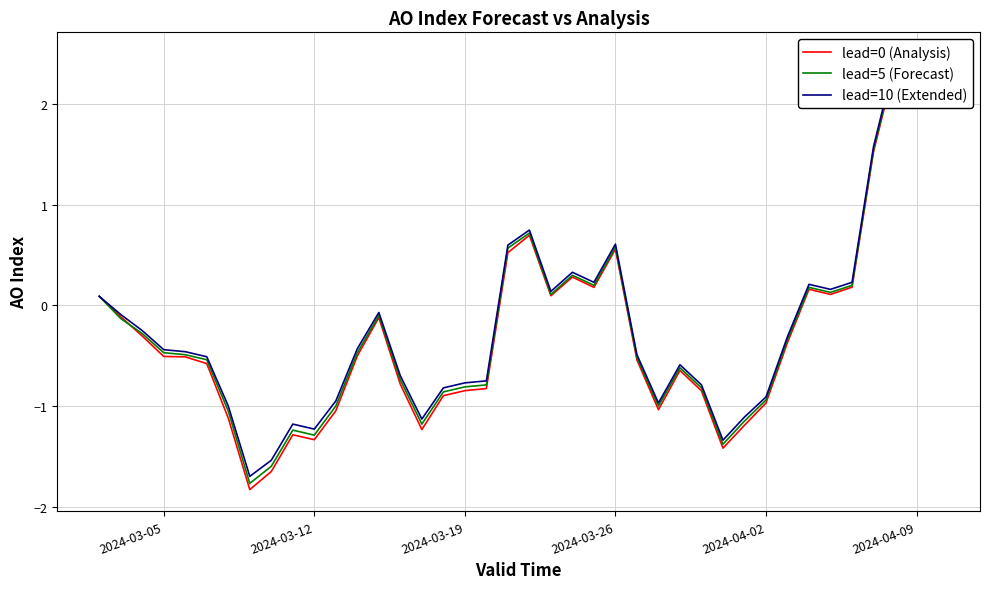

What are all the series names shown in the legend?

lead=0 (Analysis), lead=5 (Forecast), lead=10 (Extended)